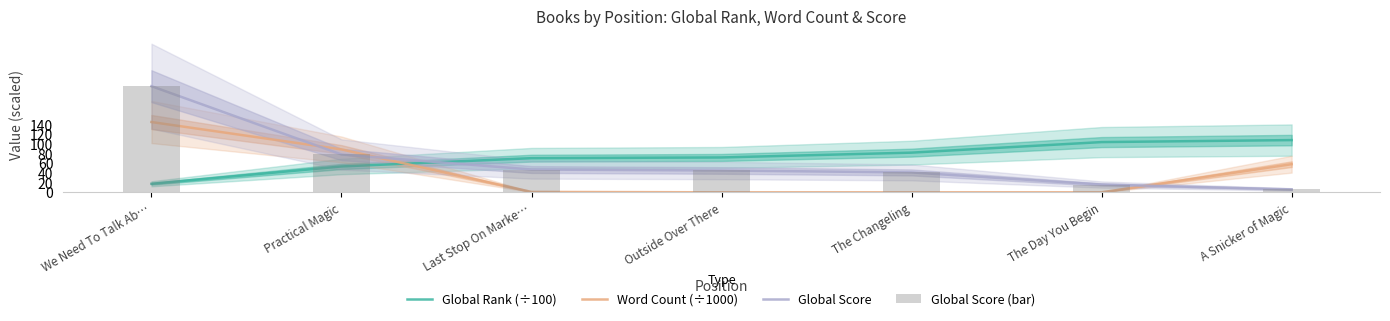

Is the value of Global Score at The Changeling greater than the value of Global Score (bar) at Outside Over There?

No